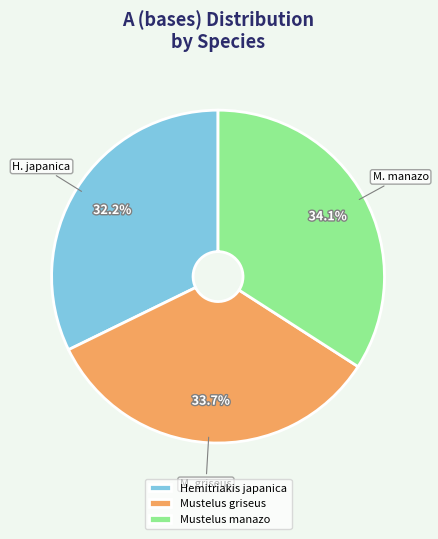

How many segments does this pie chart have?

3